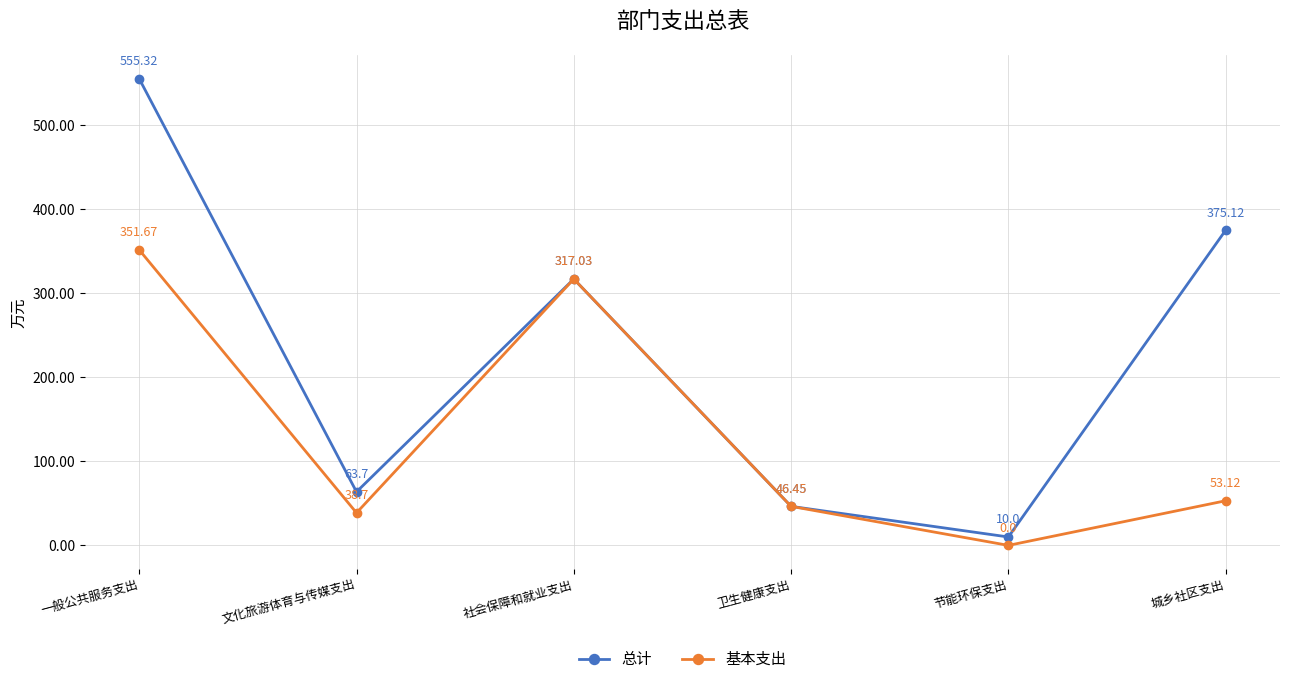

What is the difference between the highest and lowest values at 城乡社区支出?

322.0